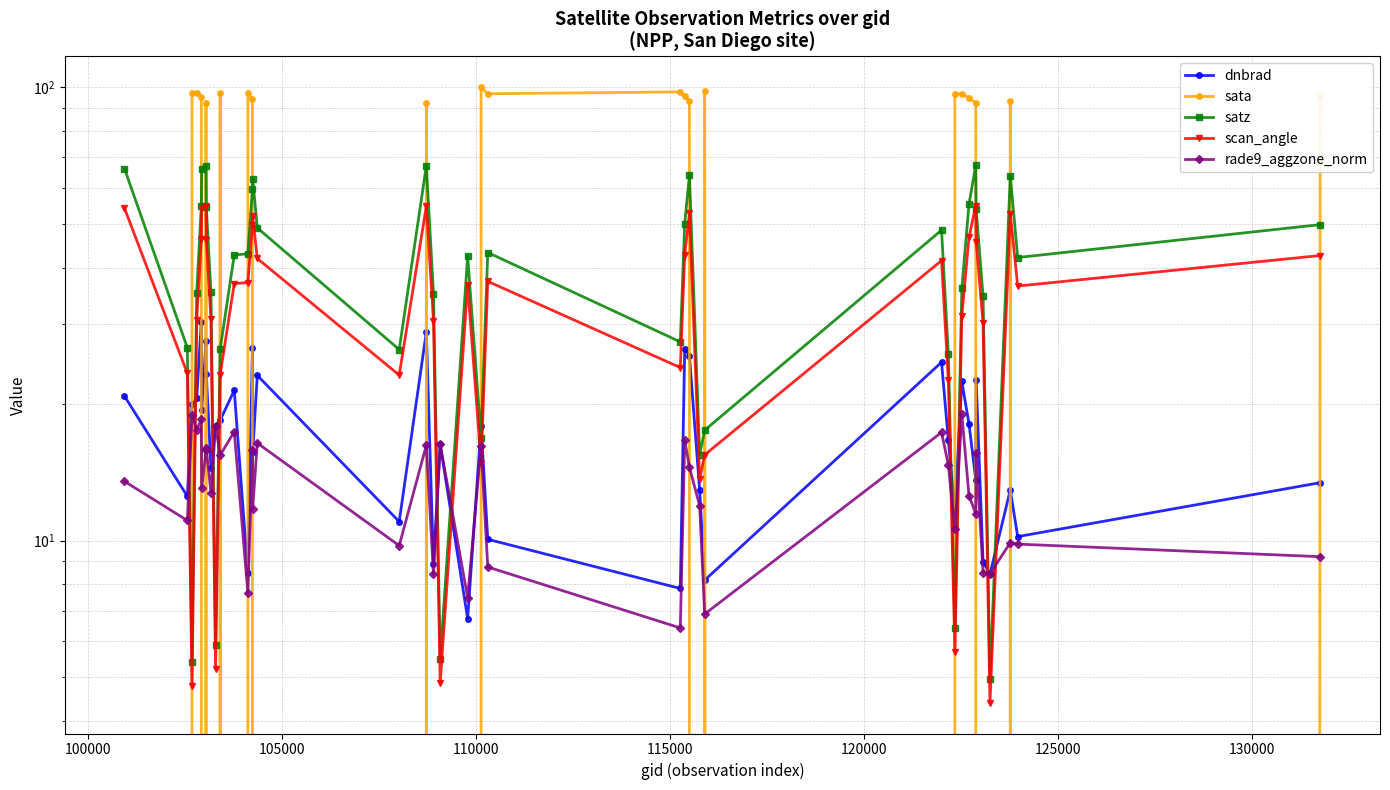

Which series has the largest range (max minus min)?

sata